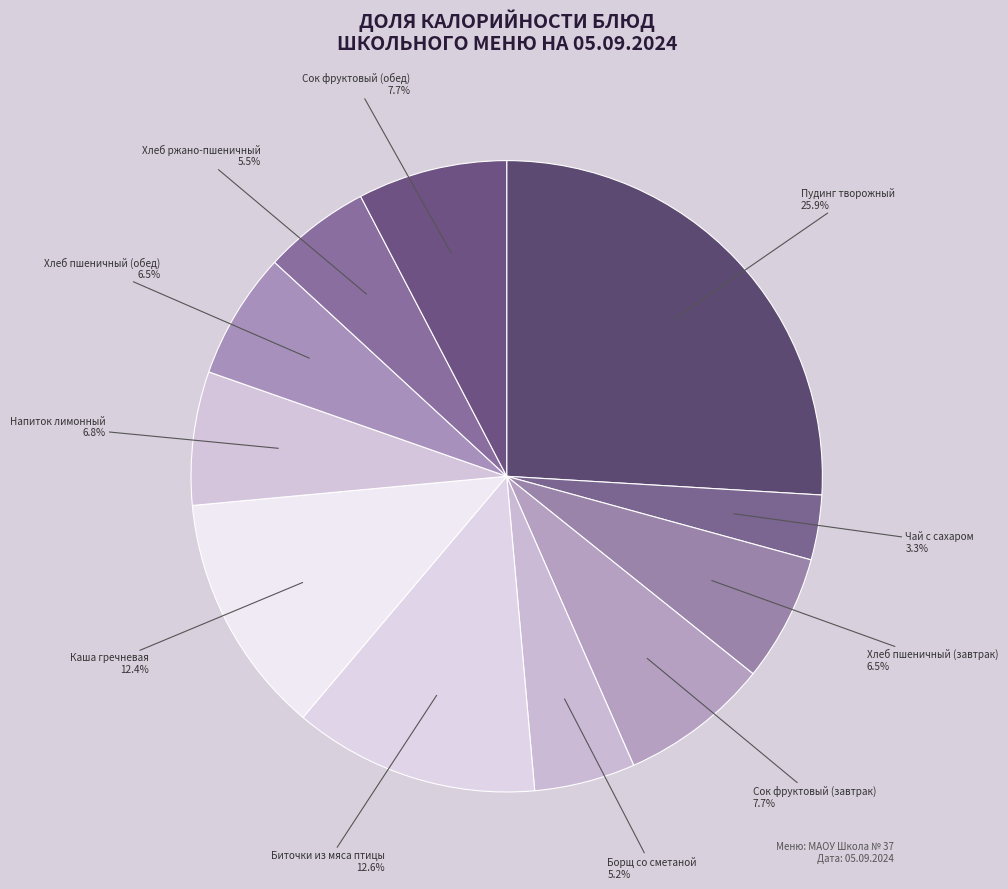

Approximately how many times larger is the value at Сок фруктовый (завтрак) compared to Биточки из мяса птицы?

0.6